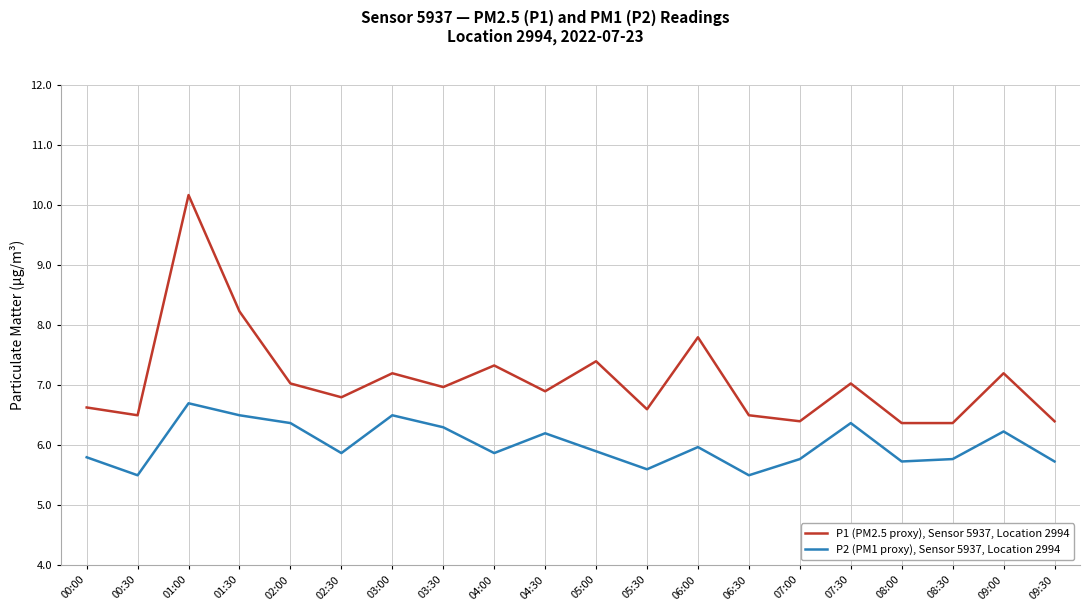

What are all the series names shown in the legend?

P1 (PM2.5 proxy), Sensor 5937, Location 2994, P2 (PM1 proxy), Sensor 5937, Location 2994